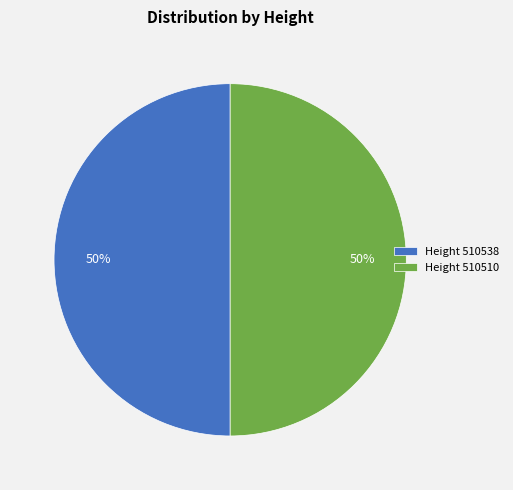

The Height 510510 slice represents 50% of the pie. True or false?

True